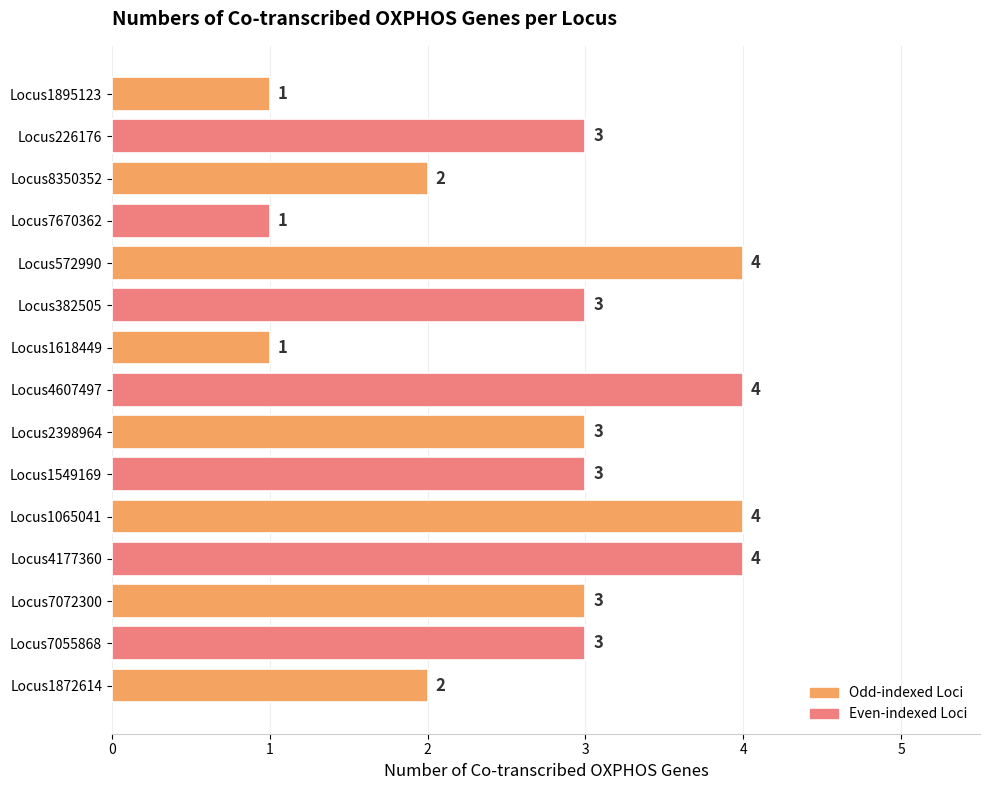

Count the values in the range 2 to 4.

12